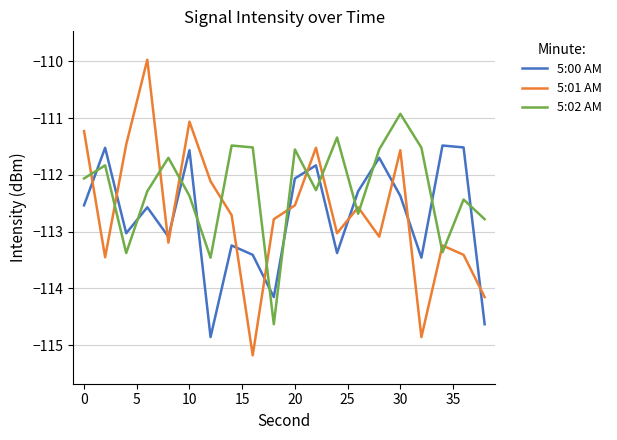

How many intersections are there between 5:02 AM and 5:00 AM?

12